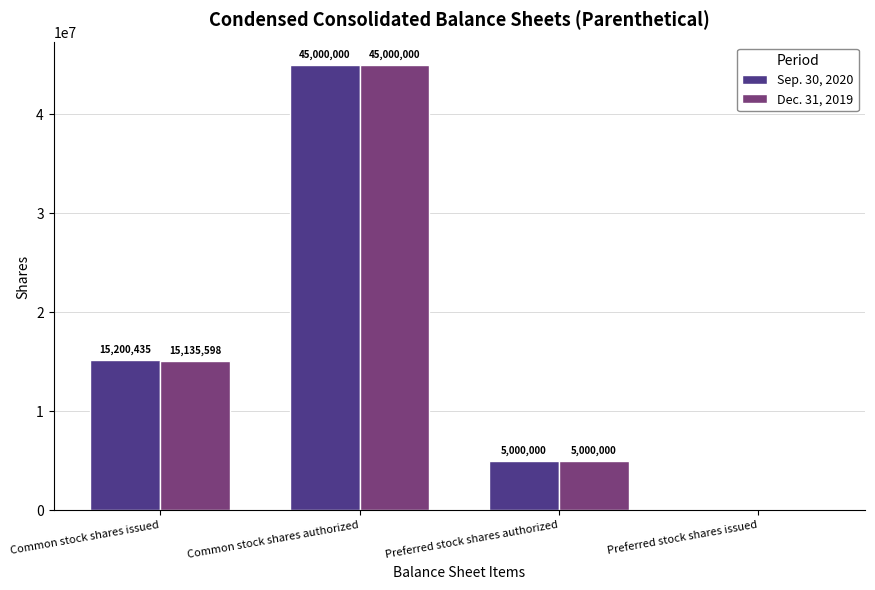

Which series has the largest total across all categories?

Sep. 30, 2020